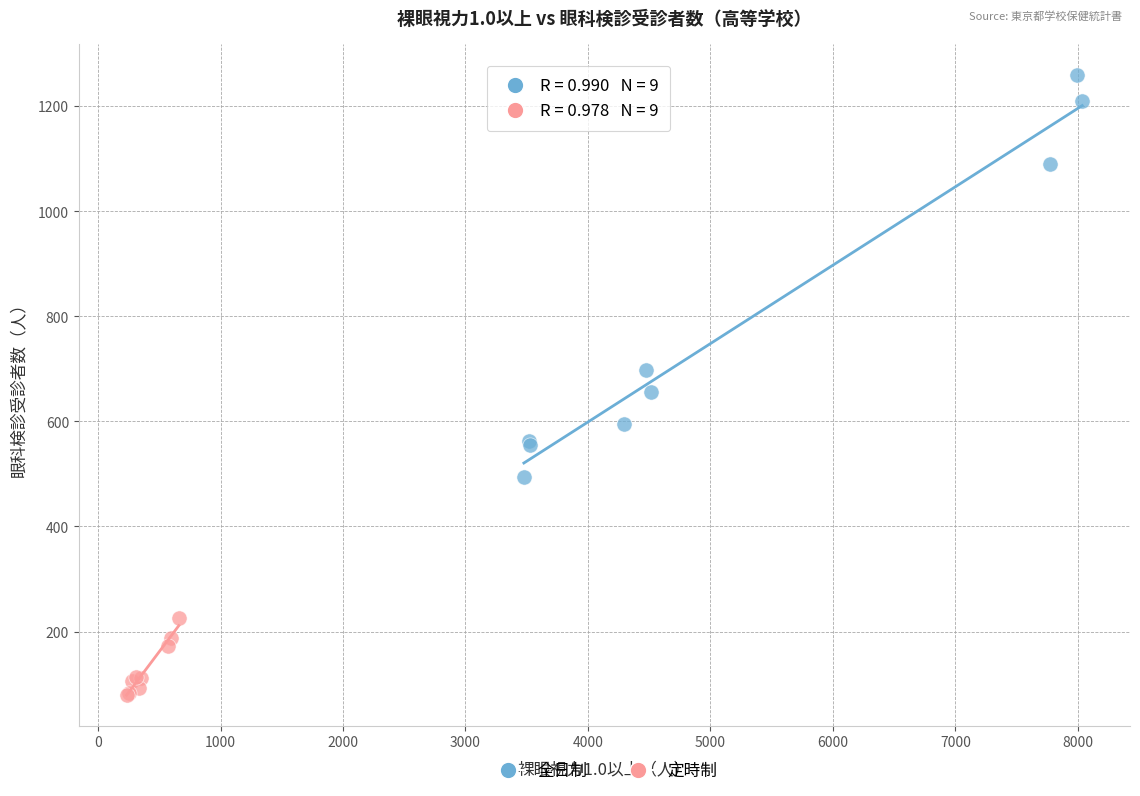

Which series has the largest Y range (max minus min)?

全日制